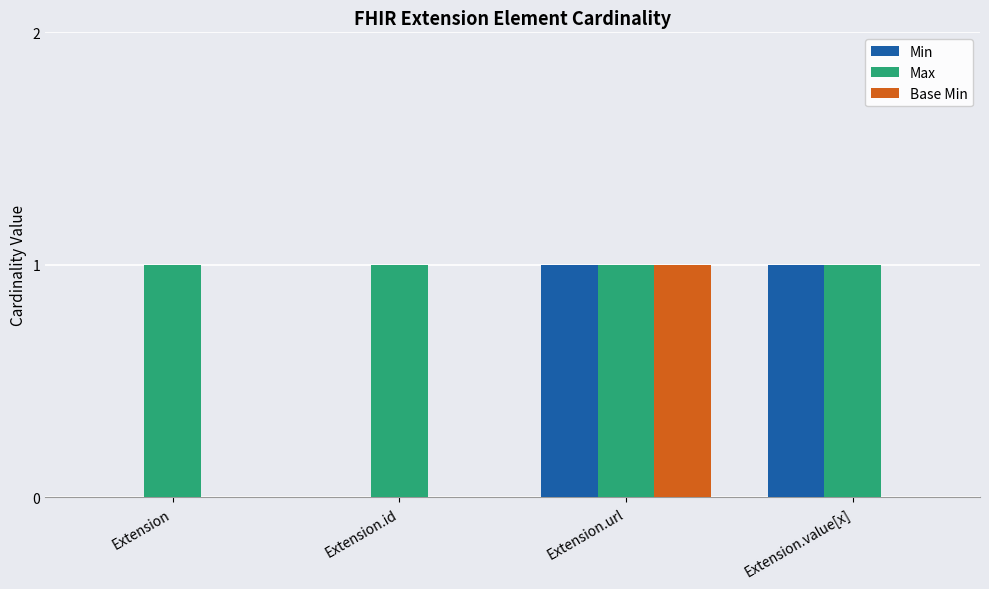

Is it true that Max equals 0 at Extension.id?

False